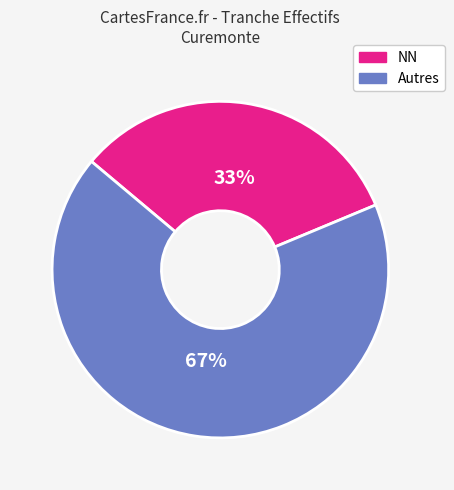

Which category has the biggest portion of the pie?

Autres